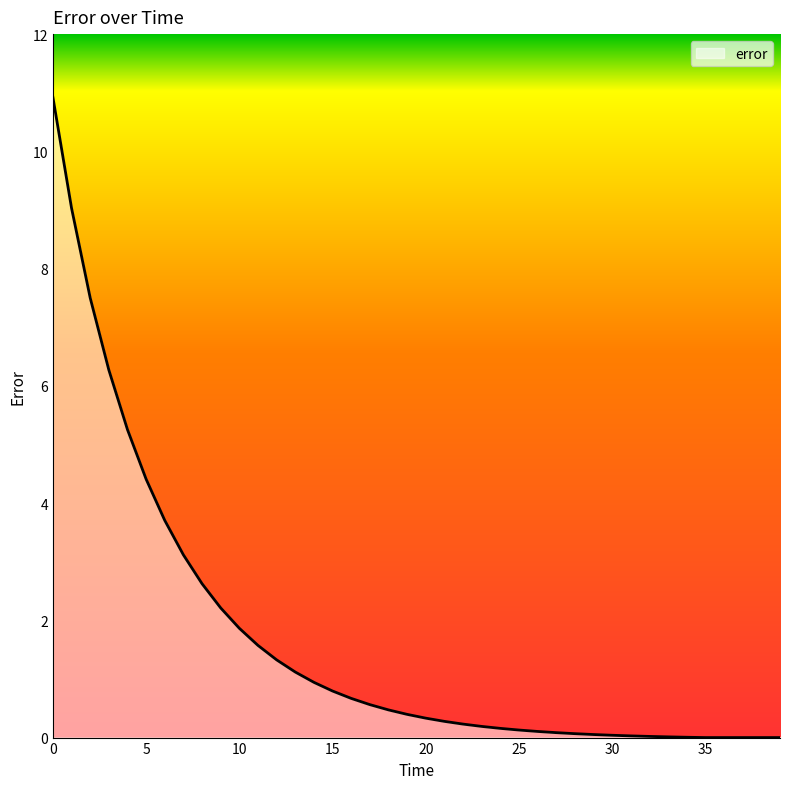

What is the difference between the maximum and minimum values?

10.9